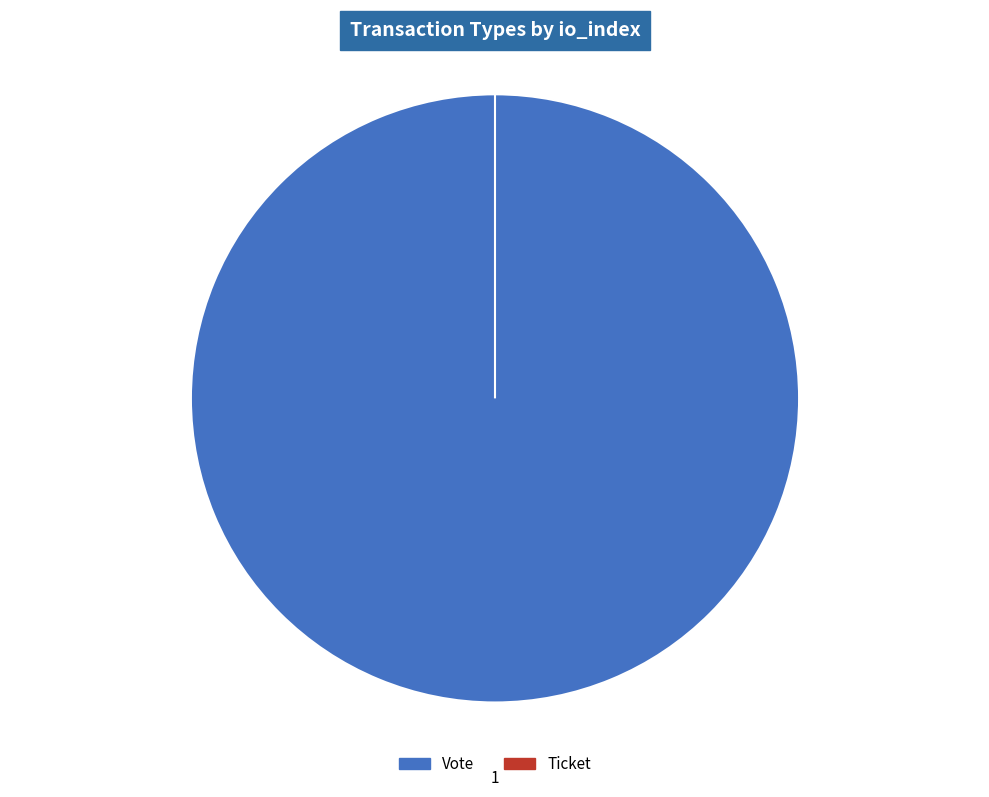

How many segments does this pie chart have?

2